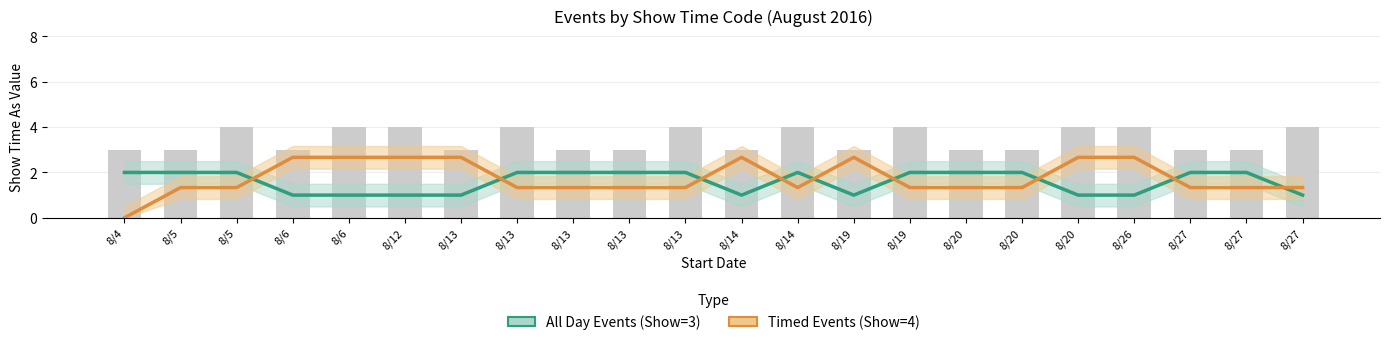

List the labels in order of value, largest first.

8/5, 8/6, 8/12, 8/13, 8/13, 8/14, 8/19, 8/20, 8/26, 8/27, 8/4, 8/5, 8/6, 8/13, 8/13, 8/13, 8/14, 8/19, 8/20, 8/20, 8/27, 8/27